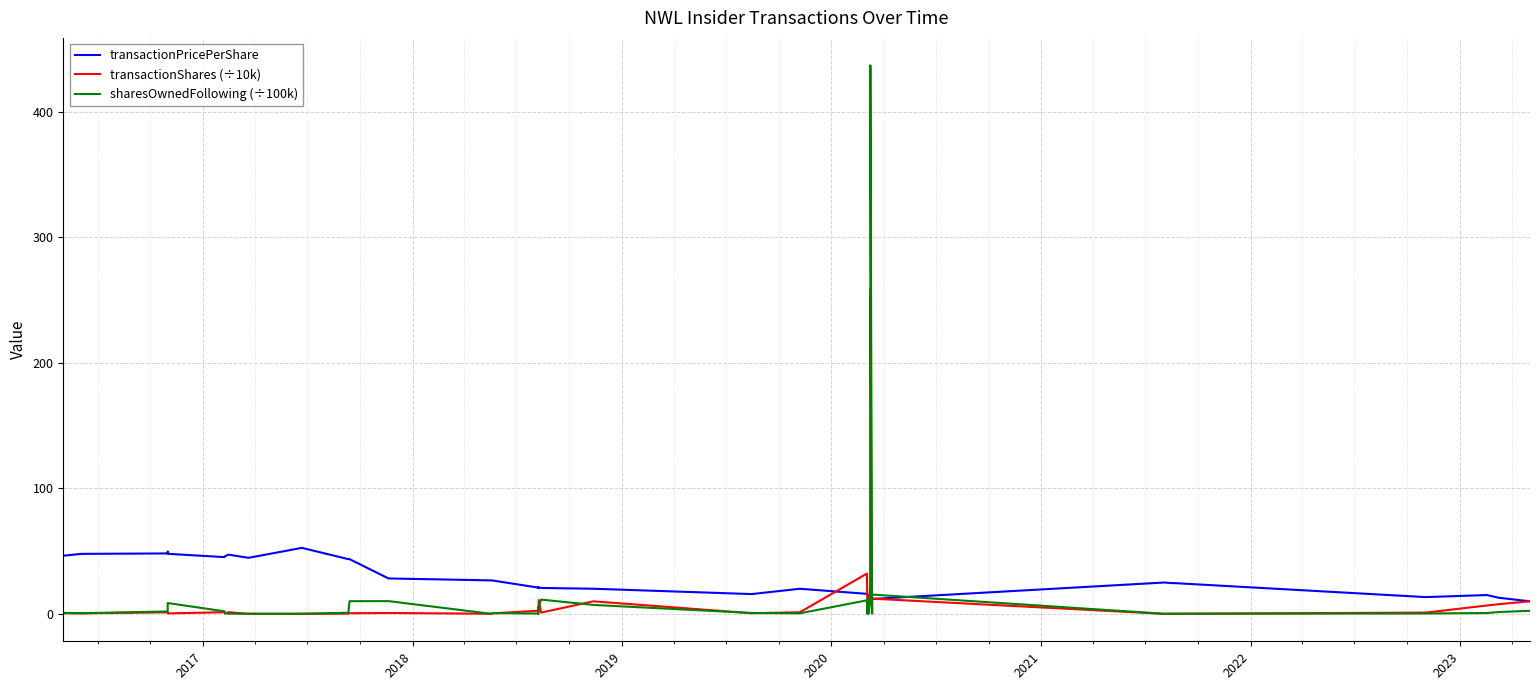

Is the value of transactionShares (÷10k) at 25 greater than the value of sharesOwnedFollowing (÷100k) at 2017?

Yes